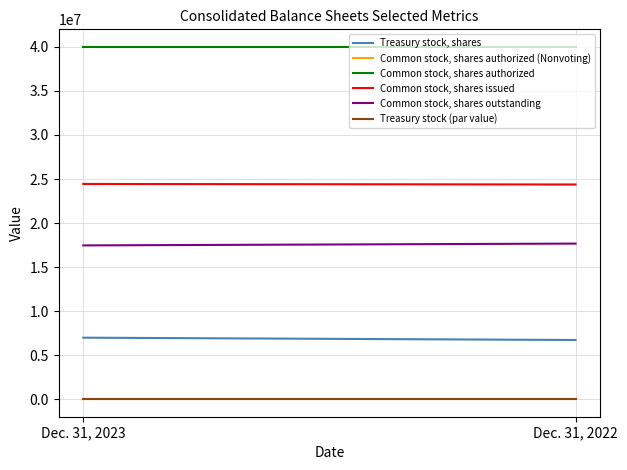

The Treasury stock, shares series shows 6978400 at Dec. 31, 2023. True or false?

True